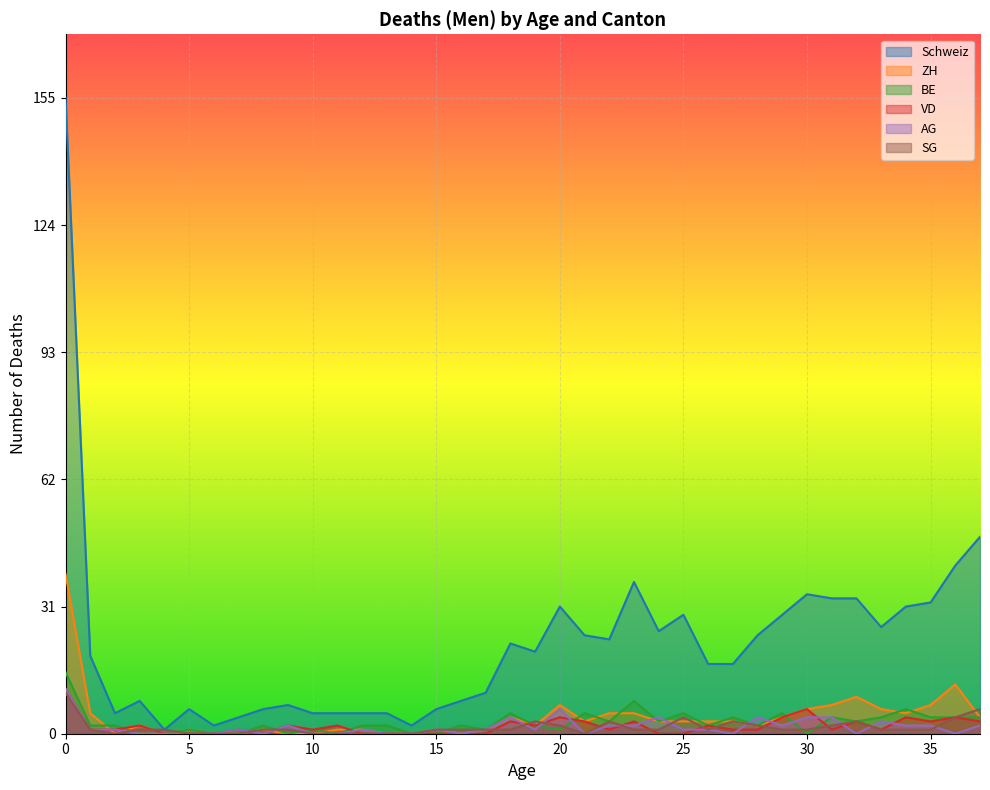

True or false: AG has more than 1 points higher than both neighbors.

True